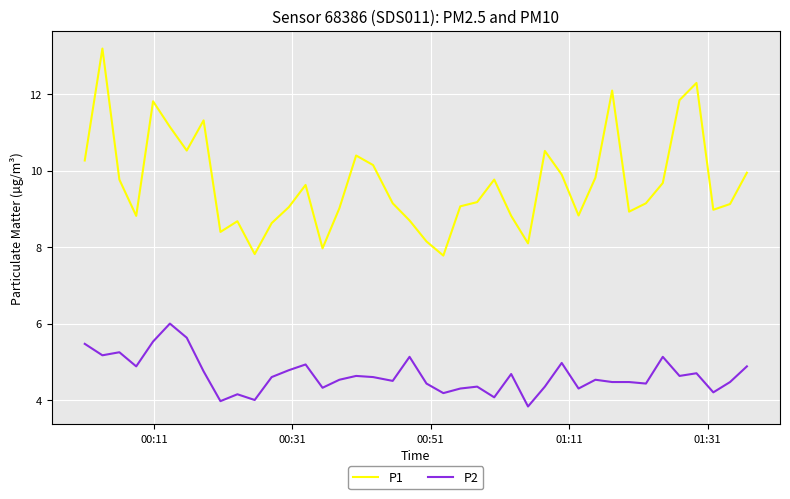

What is the minimum value shown in the chart?

3.8